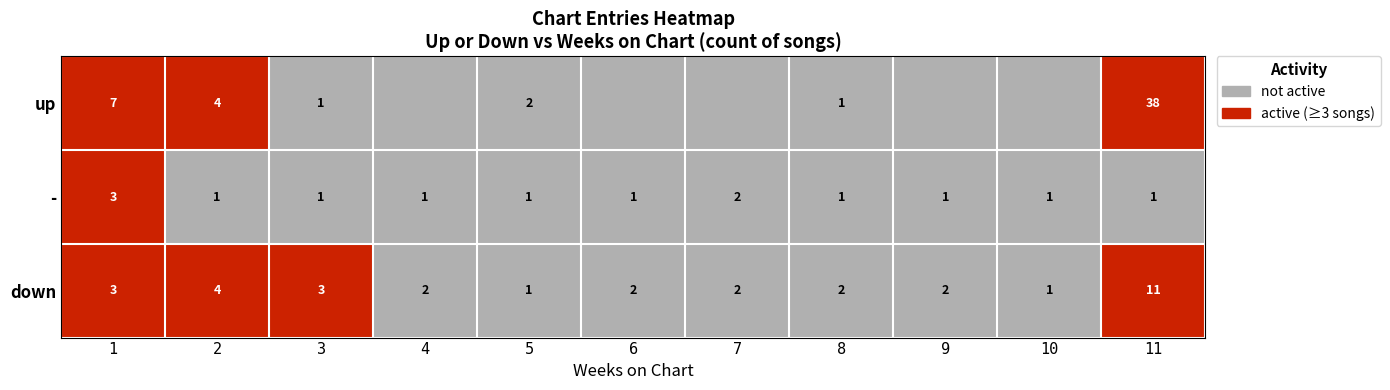

At which label does down reach its peak?

11